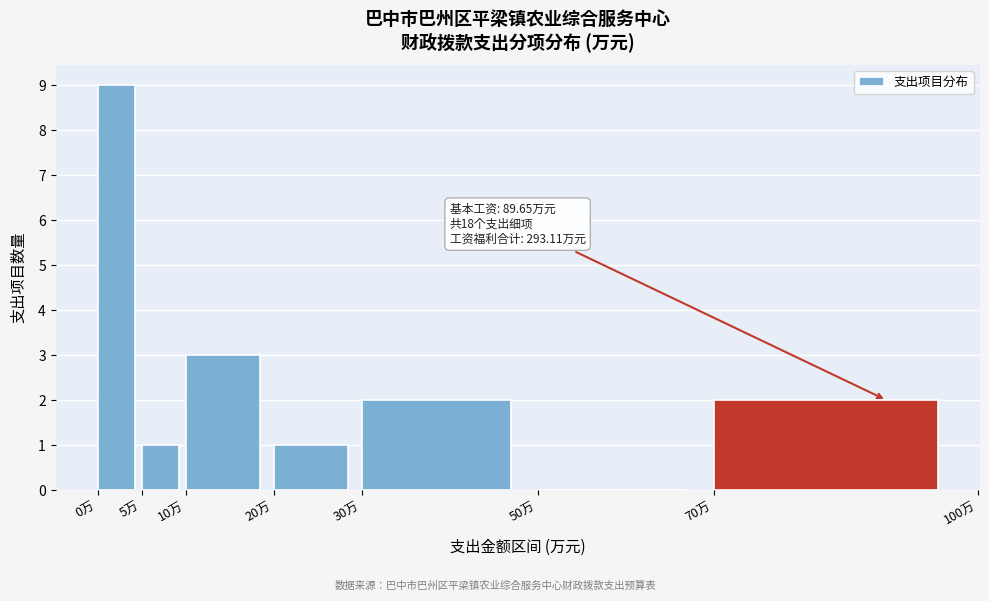

Which range on the x-axis has the tallest bar?

0 to 5